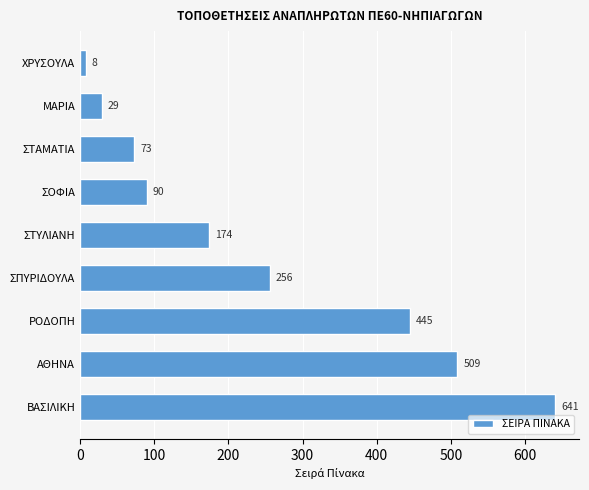

List the labels in order of value, smallest first.

ΧΡΥΣΟΥΛΑ, ΜΑΡΙΑ, ΣΤΑΜΑΤΙΑ, ΣΟΦΙΑ, ΣΤΥΛΙΑΝΗ, ΣΠΥΡΙΔΟΥΛΑ, ΡΟΔΟΠΗ, ΑΘΗΝΑ, ΒΑΣΙΛΙΚΗ